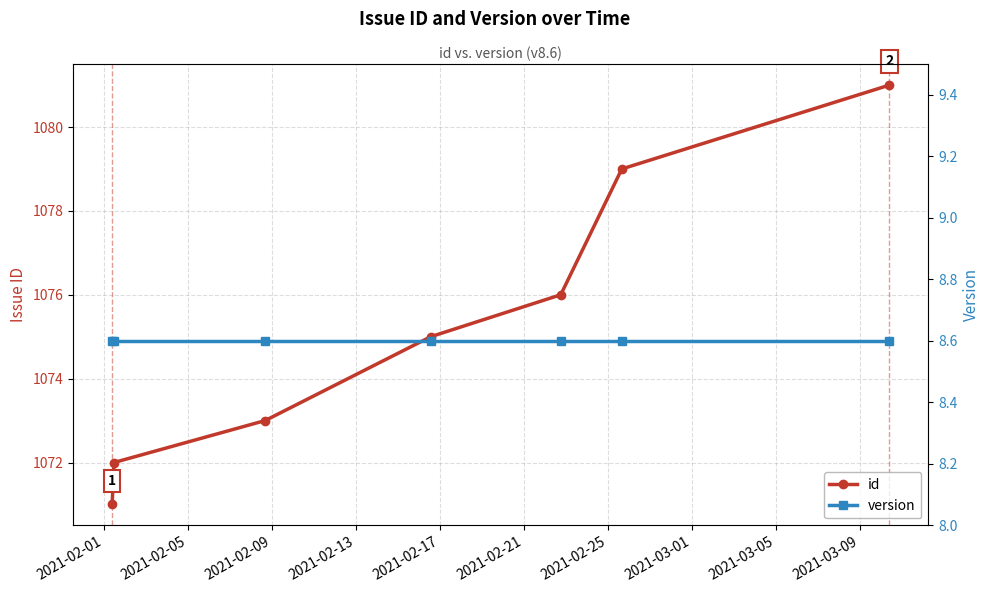

True or false: id has more than 0 points higher than both neighbors.

False